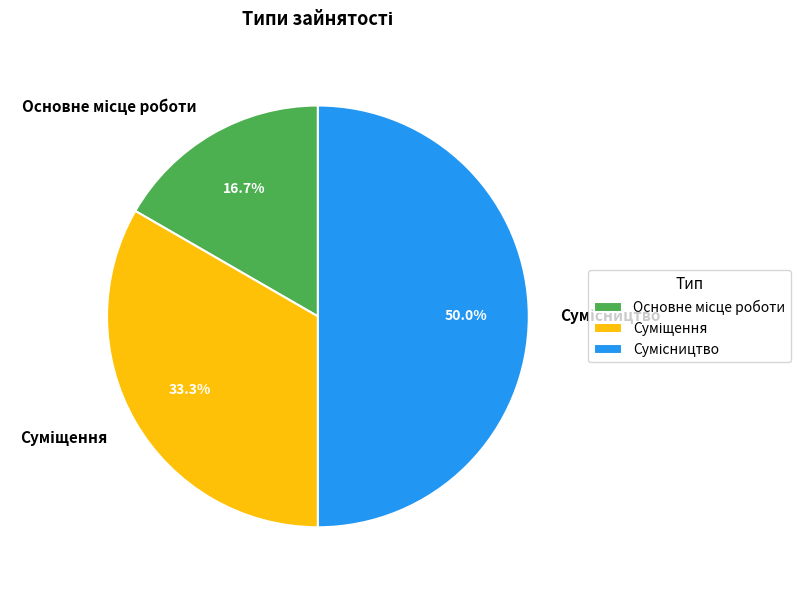

Count the number of slices in the pie.

3